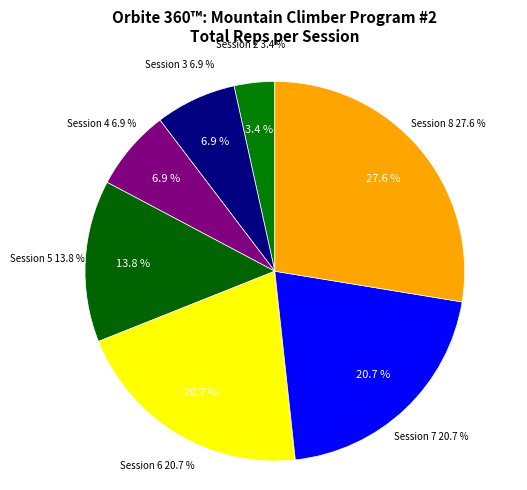

Rank the categories by value from highest to lowest.

Session 8, Session 6, Session 7, Session 5, Session 3, Session 4, Session 2, Session 1